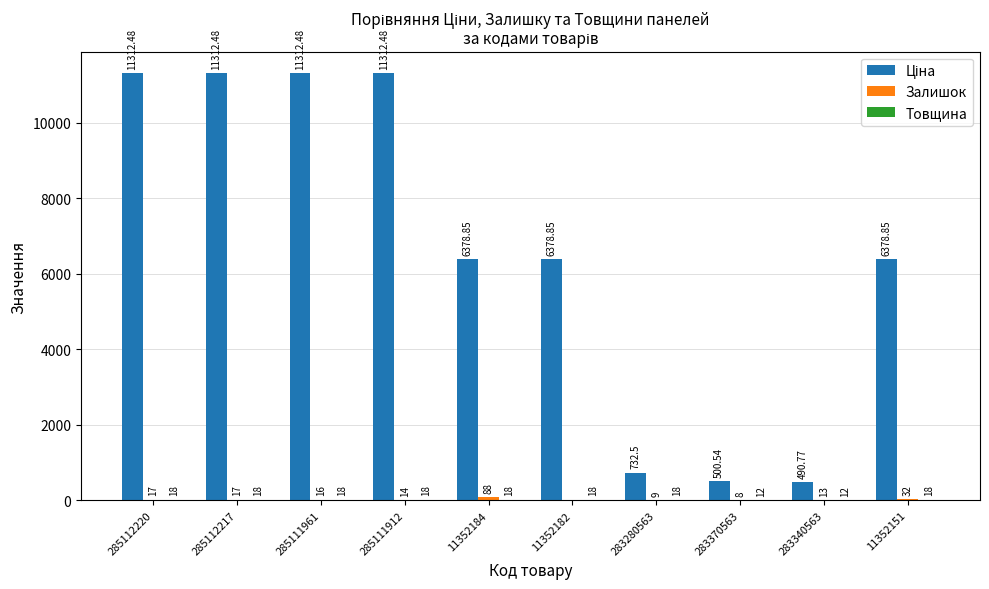

How many groups of bars are there?

10